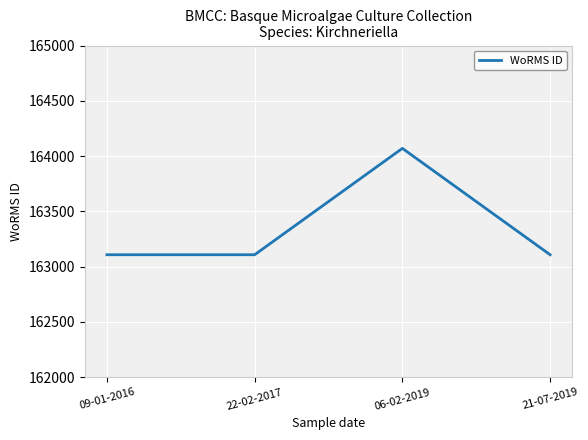

Count the number of values greater than 163108.

1